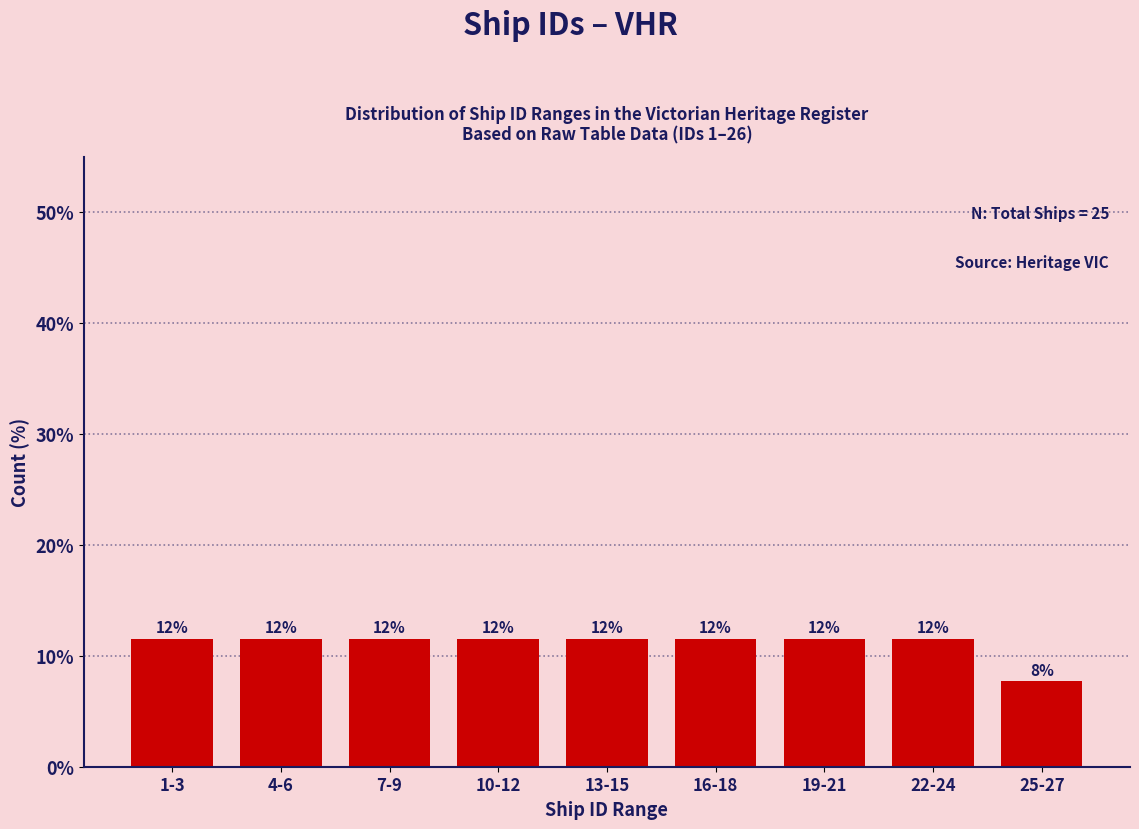

How many bars are there in total?

9